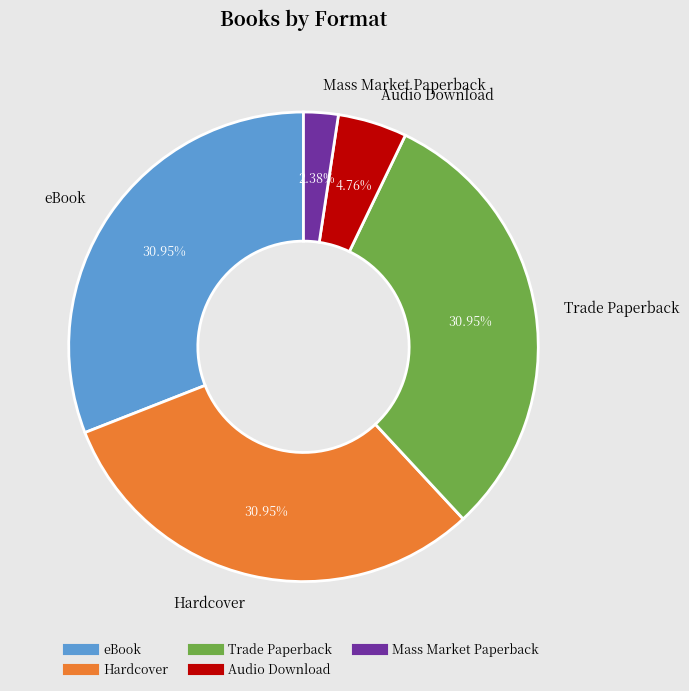

Which category has the smallest portion of the pie?

Mass Market Paperback